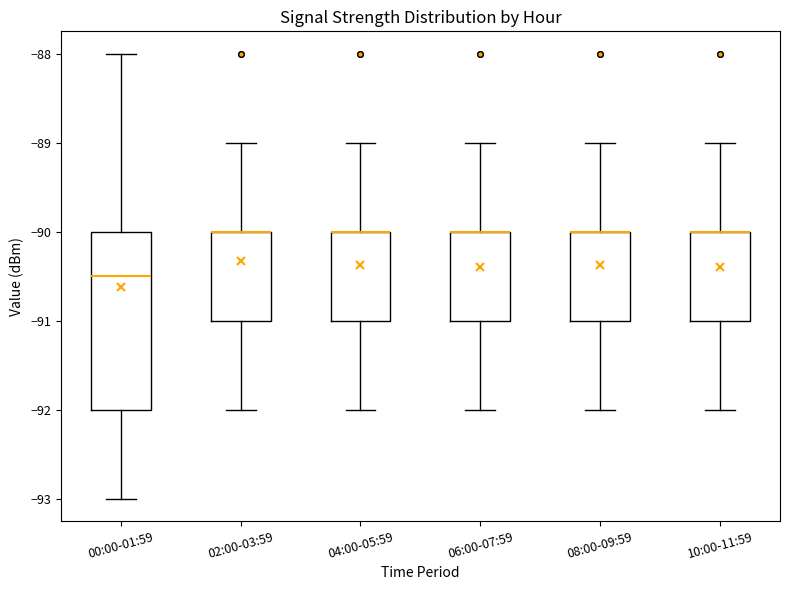

Reading left to right, read every box against the y-axis: the position of its median line, the range the box covers, and the ends of its whiskers. The values are not printed on the chart, so give them approximately, as read against the axis.

00:00-01:59: median -90.5, box -92.0 to -90.0, whiskers -93.0 to -88.0
02:00-03:59: median -90.0 (drawn on the box's upper edge), box -91.0 to -90.0, whiskers -92.0 to -89.0
04:00-05:59: median -90.0 (drawn on the box's upper edge), box -91.0 to -90.0, whiskers -92.0 to -89.0
06:00-07:59: median -90.0 (drawn on the box's upper edge), box -91.0 to -90.0, whiskers -92.0 to -89.0
08:00-09:59: median -90.0 (drawn on the box's upper edge), box -91.0 to -90.0, whiskers -92.0 to -89.0
10:00-11:59: median -90.0 (drawn on the box's upper edge), box -91.0 to -90.0, whiskers -92.0 to -89.0